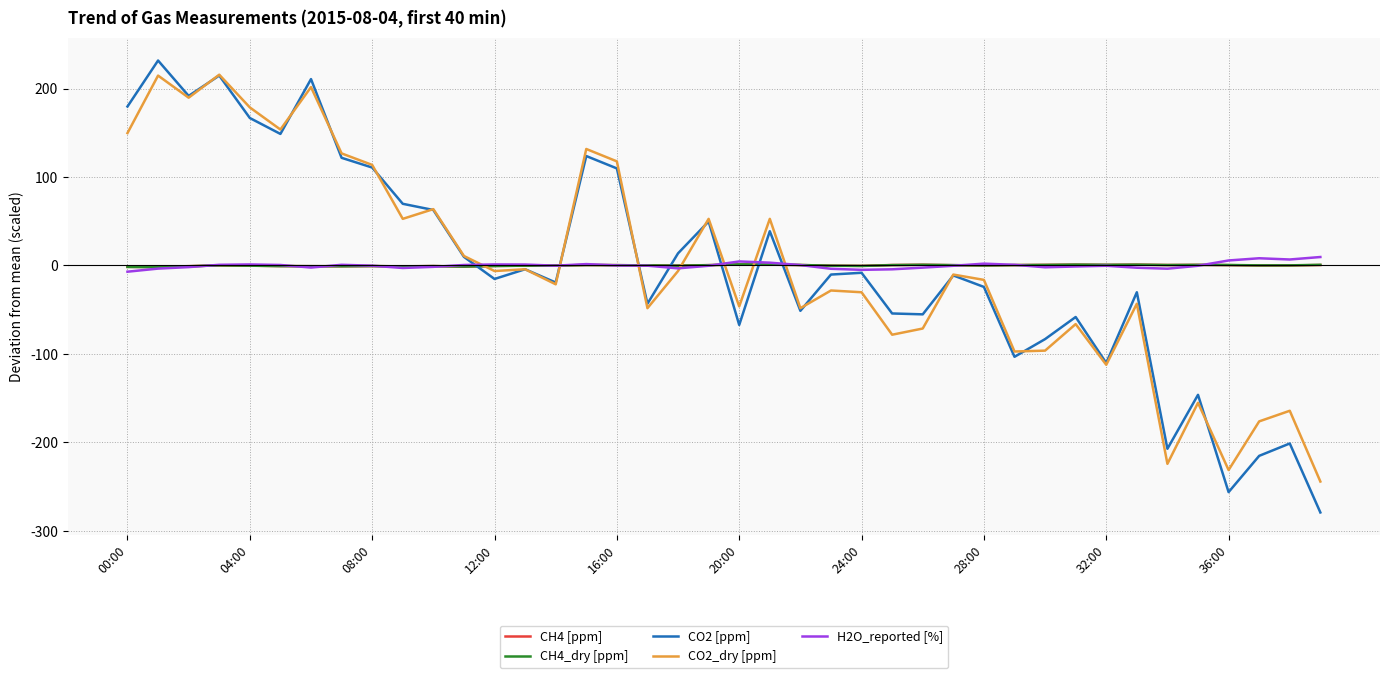

Does the chart display data point markers on the line(s)?

No